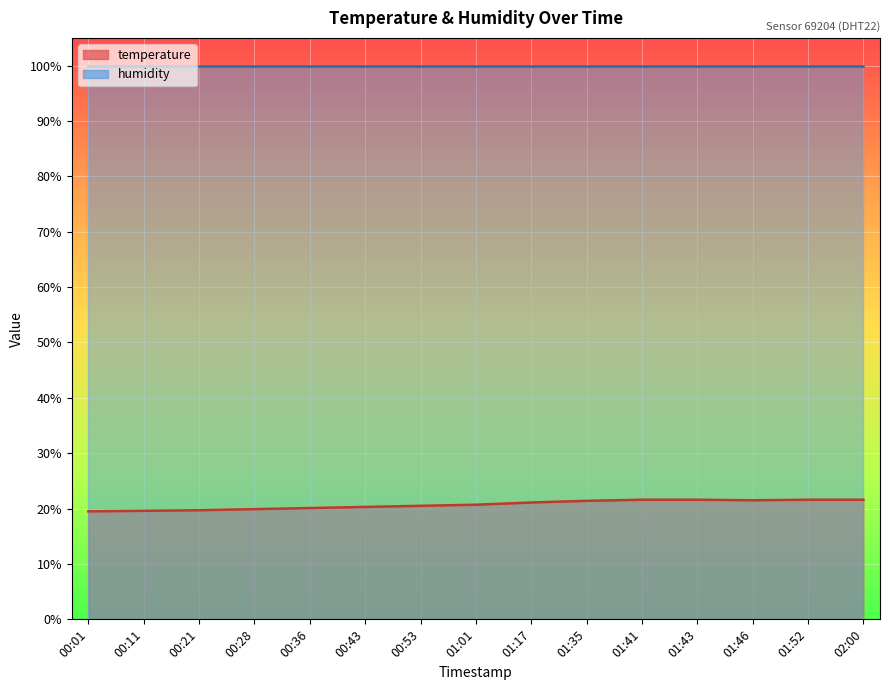

What value does the data have at 00:28?

19.9